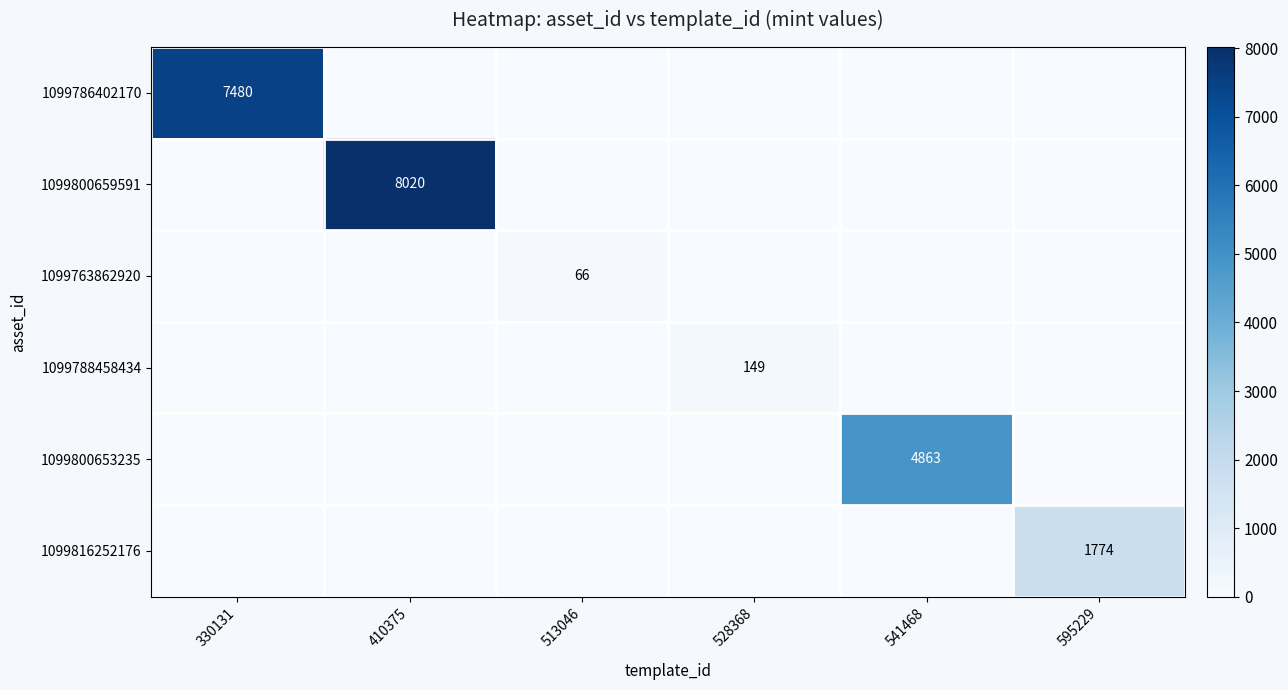

True or false: 1099788458434 has a value of 149 at 528368.

True